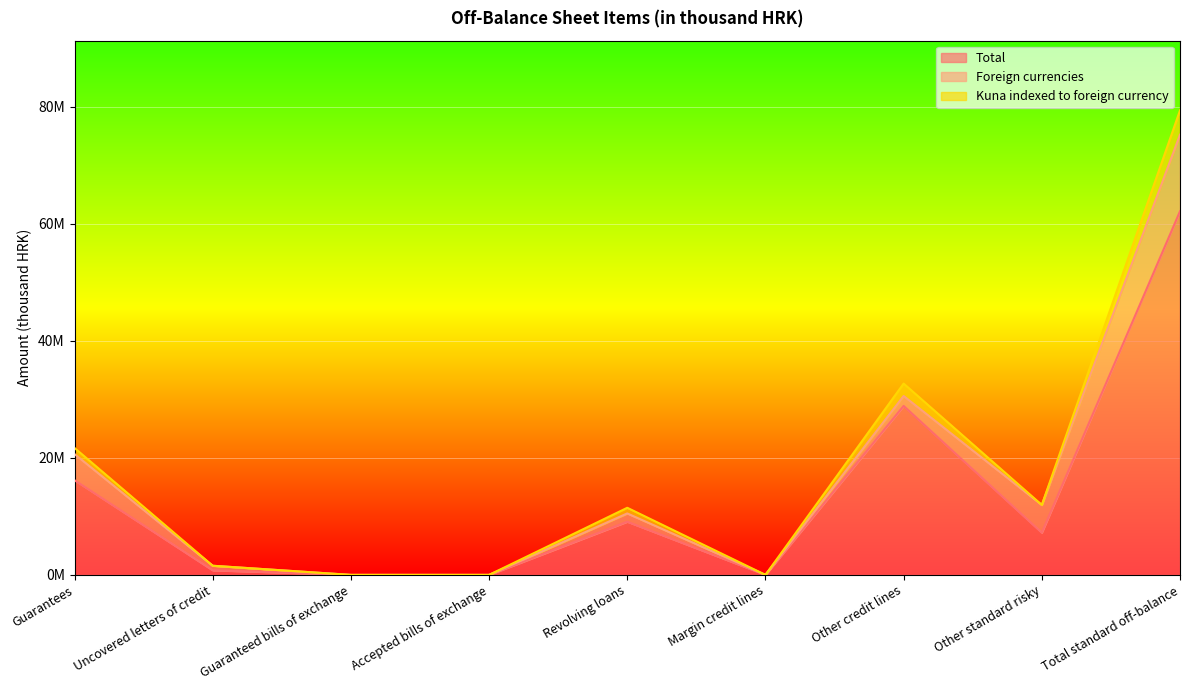

What is the total value across all series at Total standard off-balance?

79385557